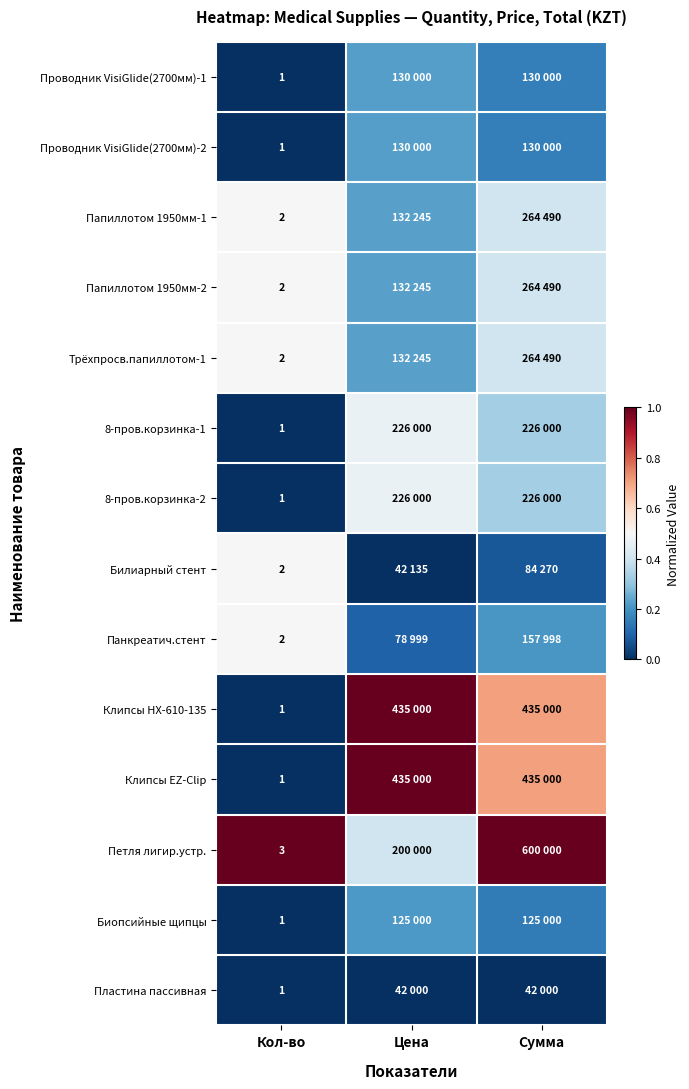

What is the sum of all 8-пров.корзинка-1 values?

0.8